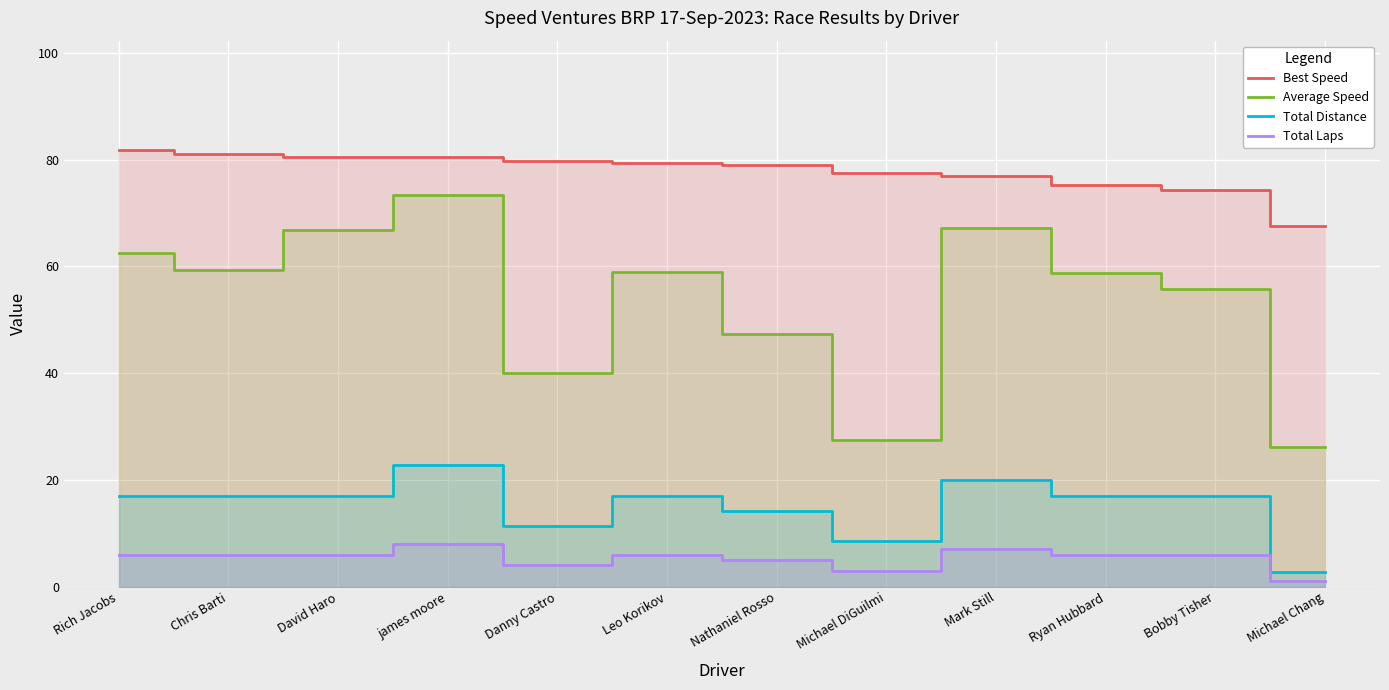

Does the chart display data point markers on the line(s)?

No